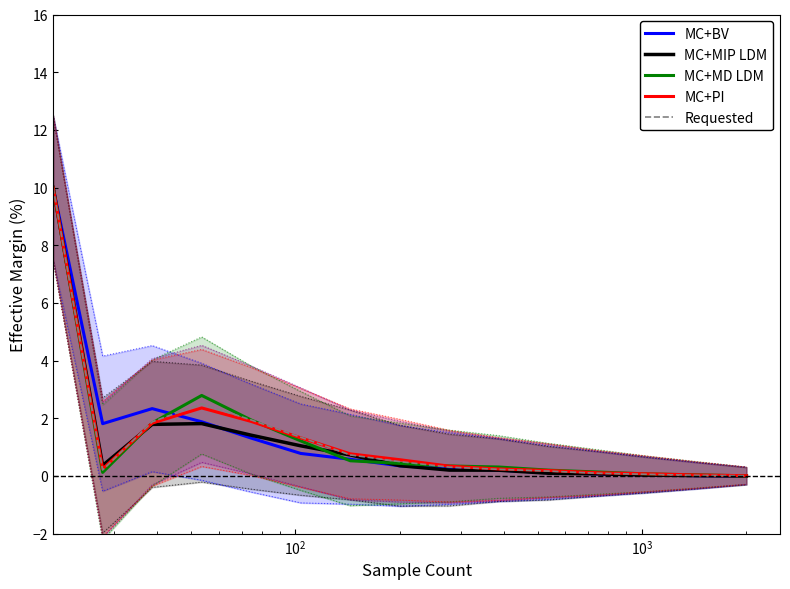

Rank the series by their maximum value, from highest to lowest.

MC+BV, MC+MIP LDM, MC+MD LDM, MC+PI, Requested